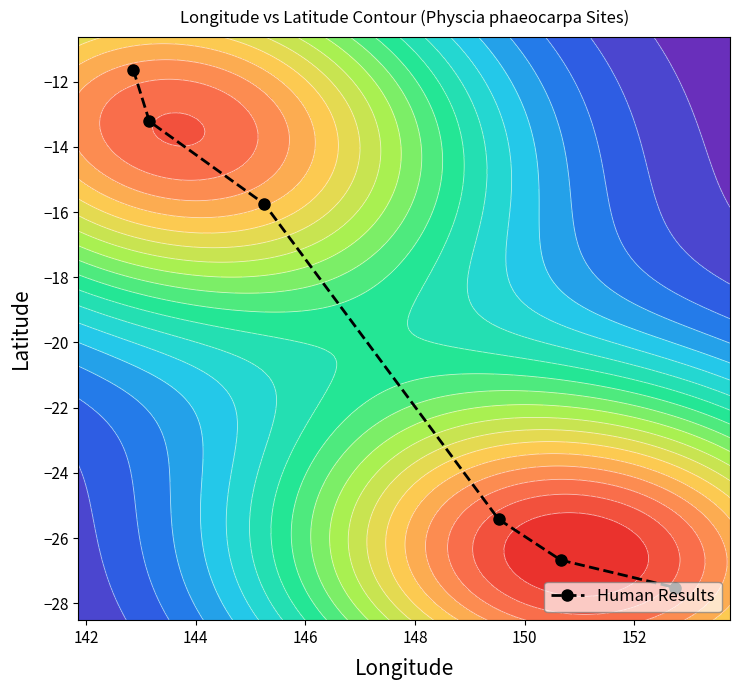

Reading left to right, what are all the values shown in this chart?

-11.6	-13.2	-15.8	-25.4	-26.7	-27.5